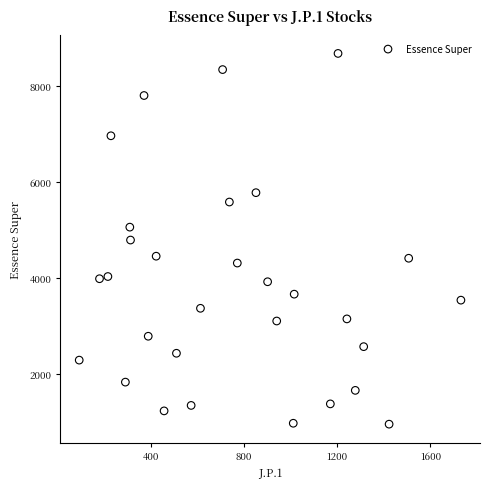

What is the range of X values (max minus min)?

1637